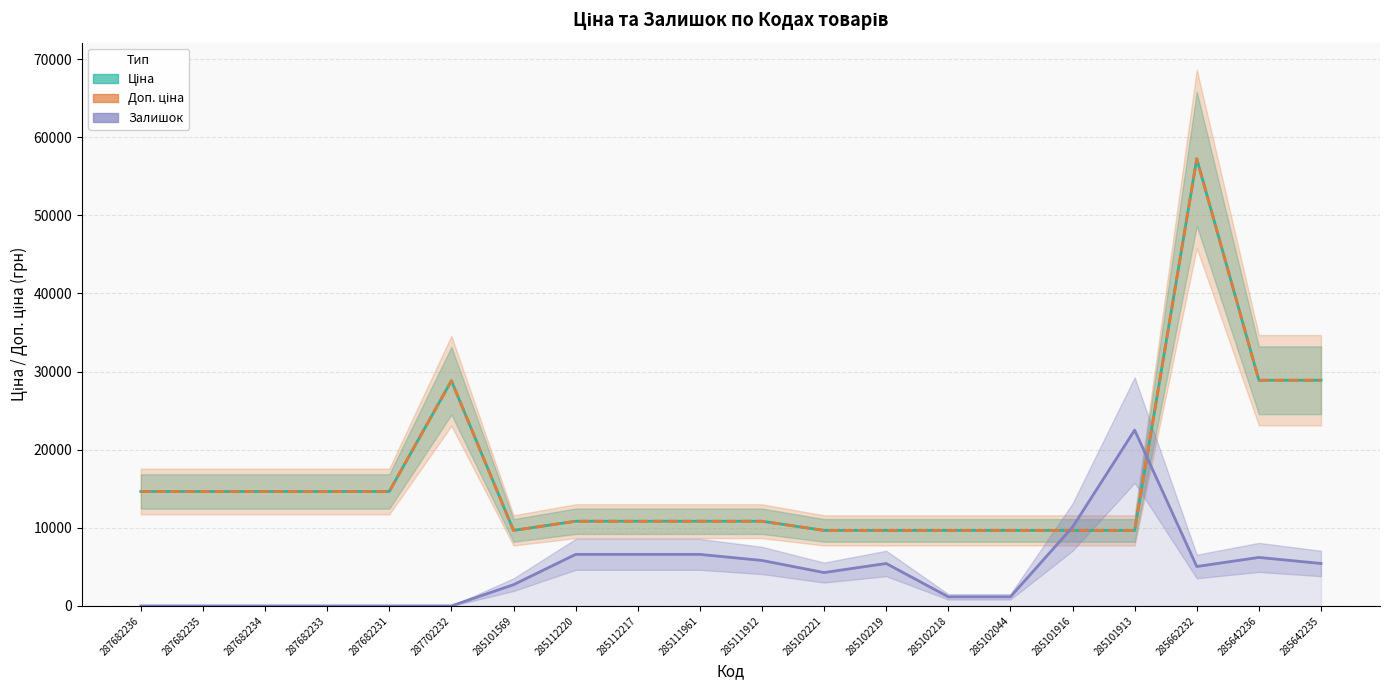

How many values in the Залишок (scaled) series are below 5044?

10